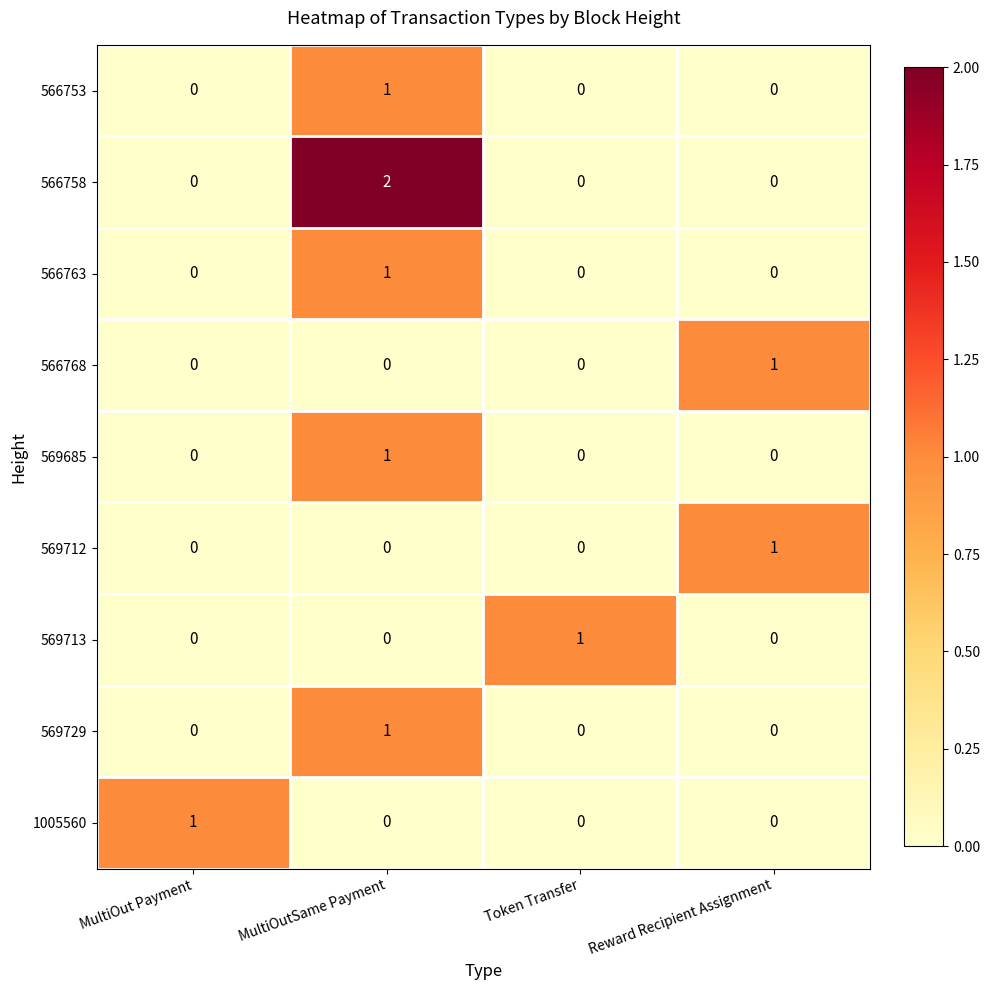

Which series has the largest total across all categories?

566758